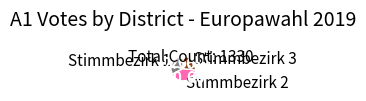

Do Stimmbezirk 2 and Stimmbezirk 1 together represent more than half of the pie?

Yes